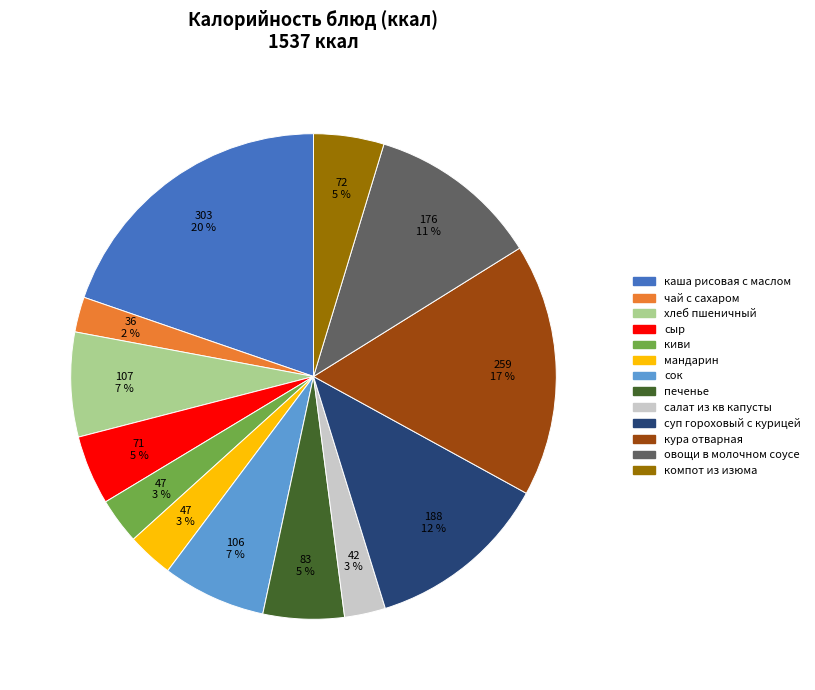

To the nearest percent, what percentage of the pie is овощи в молочном соусе?

11%